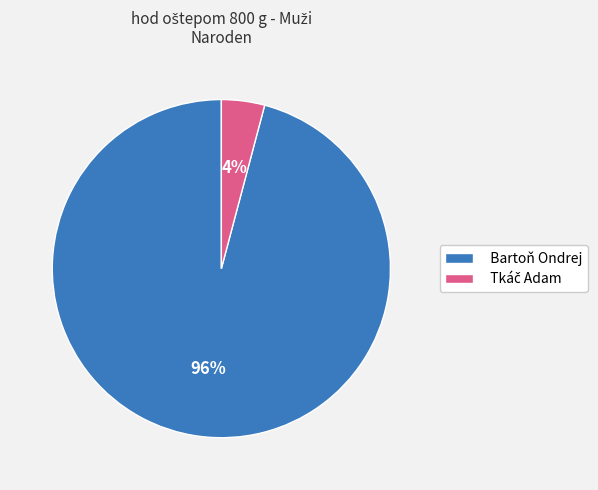

To the nearest percent, what portion does Bartoň Ondrej represent?

96%